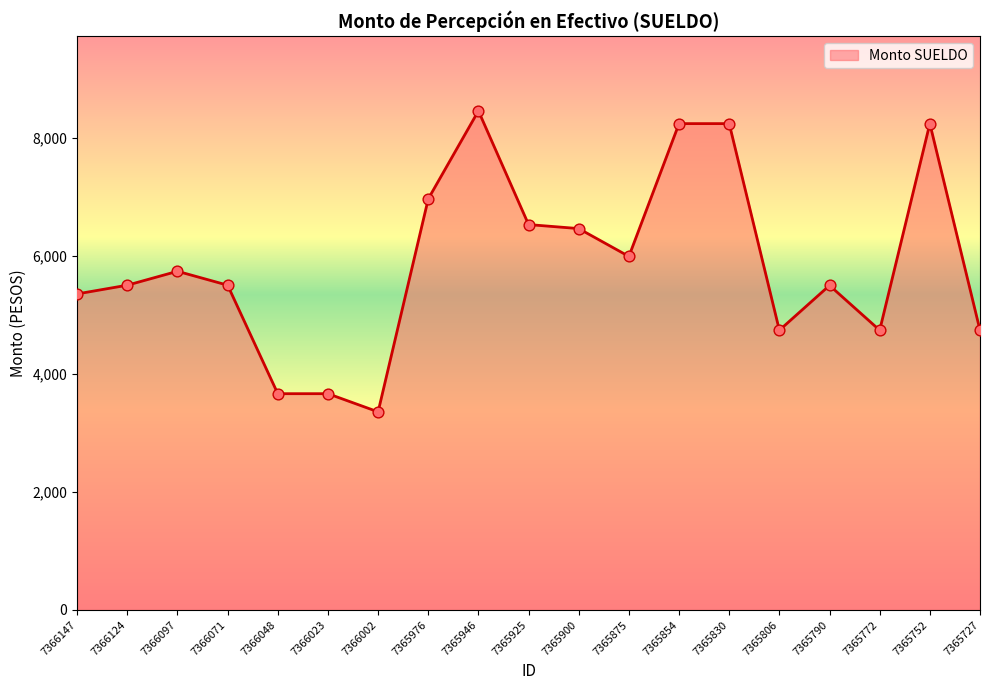

Which has a higher value, 7365925 or 7365727?

7365925